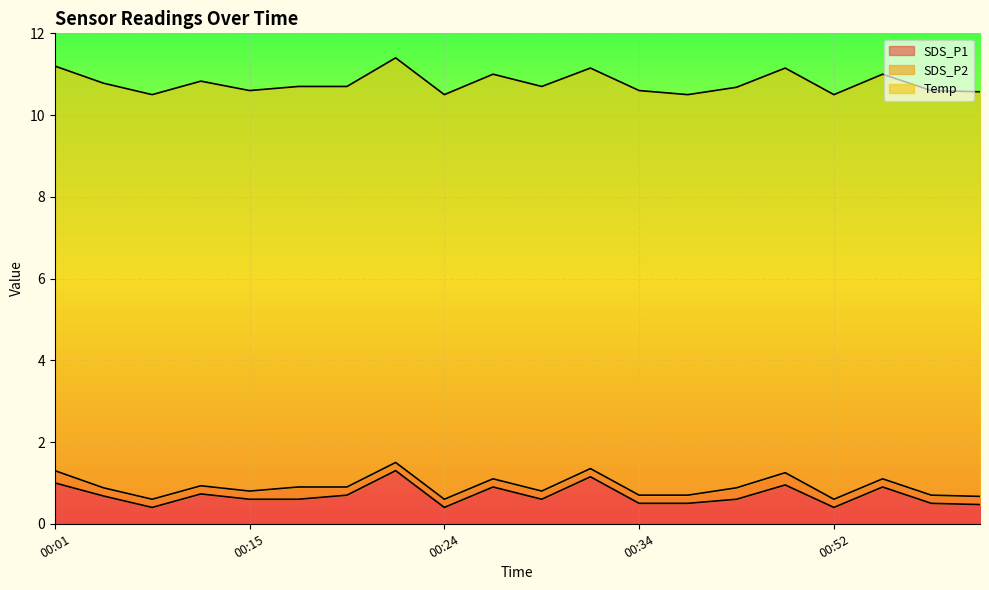

What is the lowest value of the SDS_P2 series?

0.2